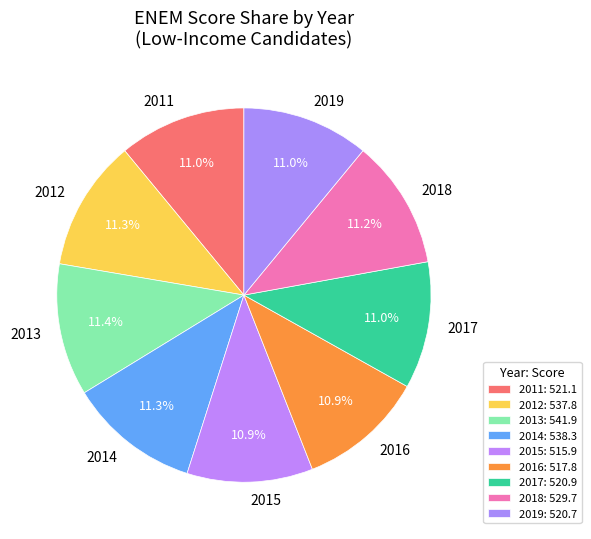

To the nearest percent, what is the average slice percentage?

11%